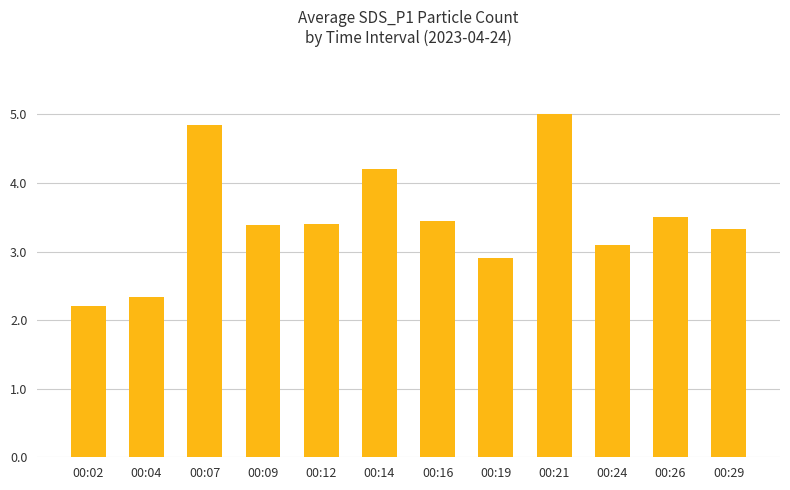

What is the change in value from 00:02 to 00:24?

+0.9